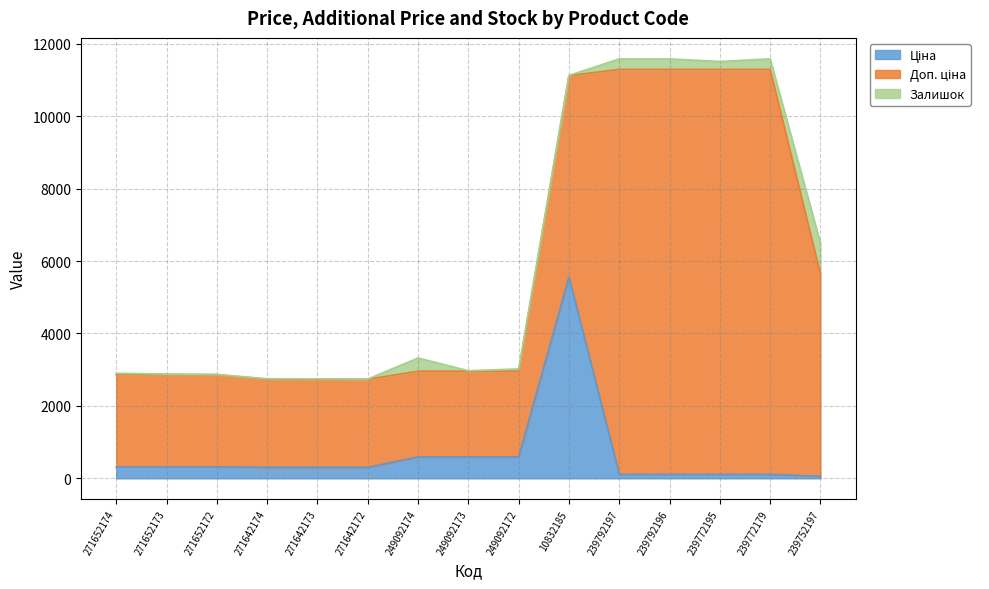

Rank the categories by Доп. ціна value from lowest to highest.

249092174, 249092173, 249092172, 271642174, 271642173, 271642172, 271652174, 271652173, 271652172, 10832185, 239752197, 239792197, 239792196, 239772195, 239772179